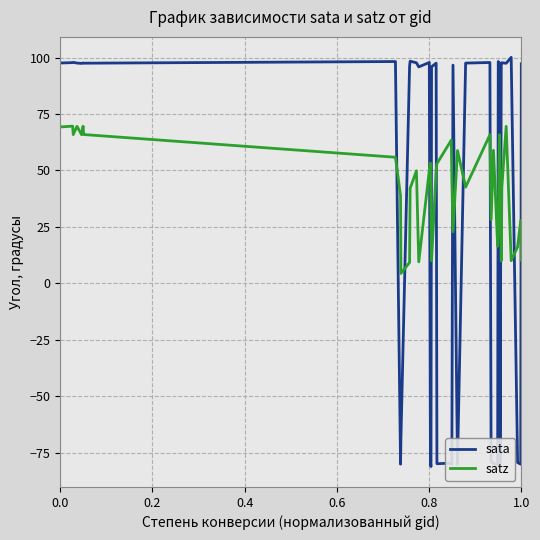

After their last crossing, which series has the higher values: sata or satz?

sata